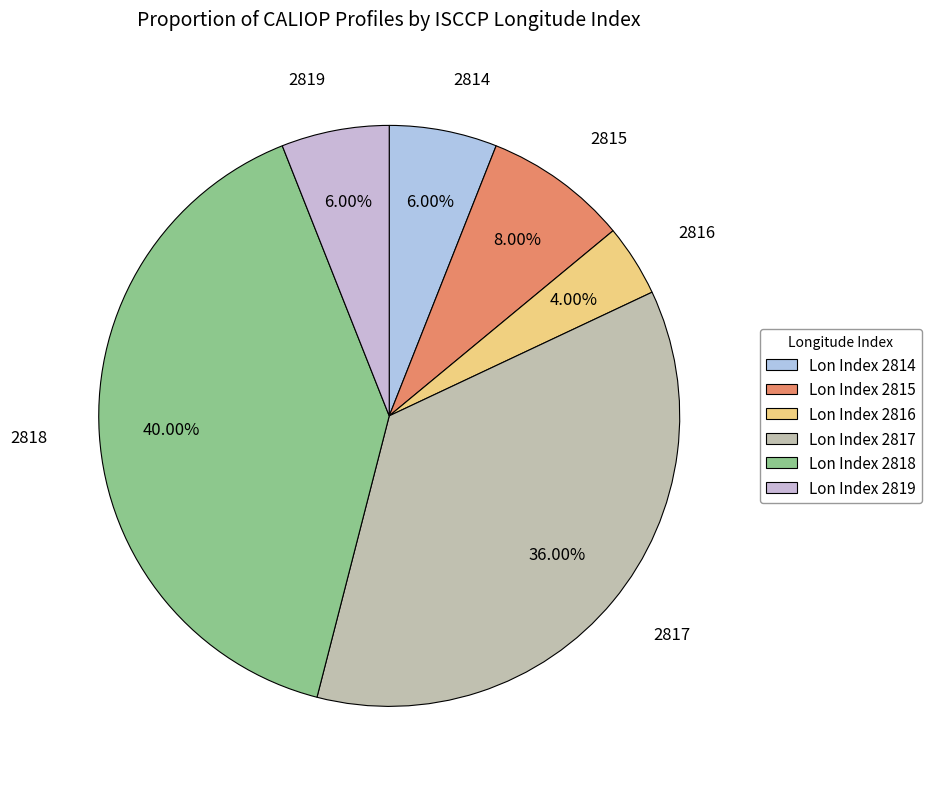

What is the smallest slice in the pie chart?

Lon Index 2816